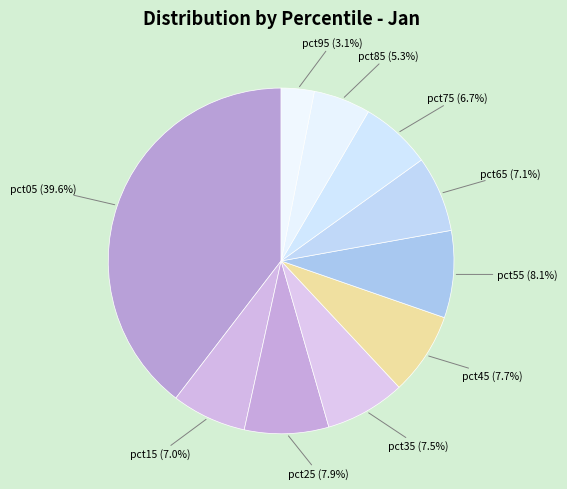

What is the largest slice in the pie chart?

pct05